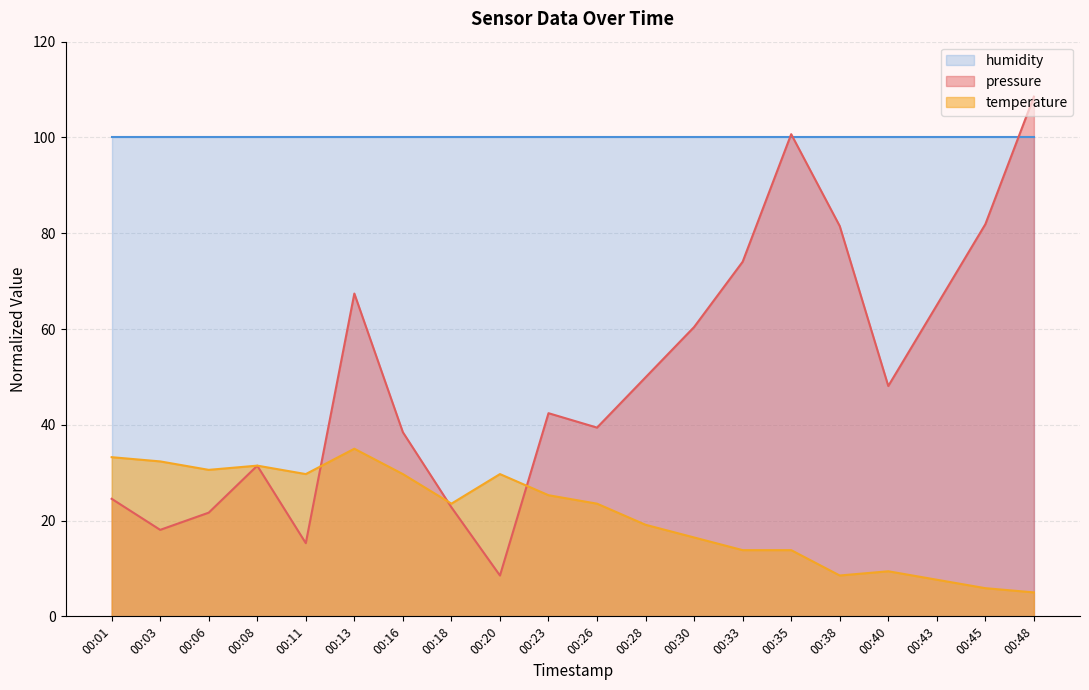

Where is the first local minimum for temperature?

00:06